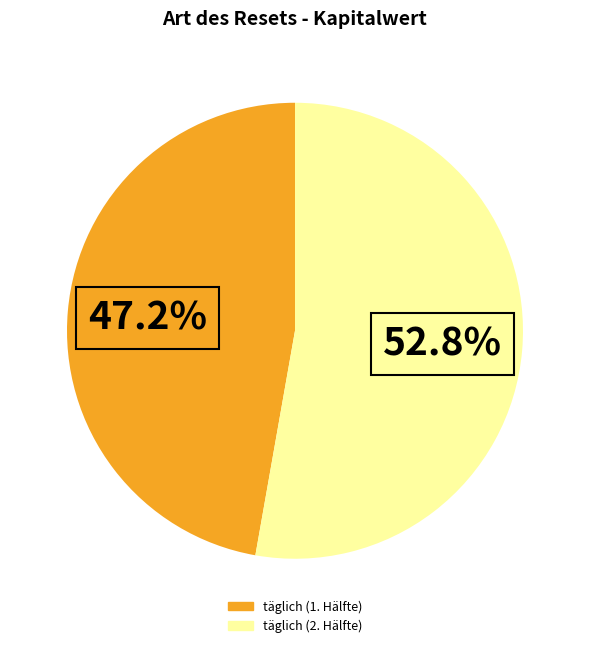

How many segments does this pie chart have?

2